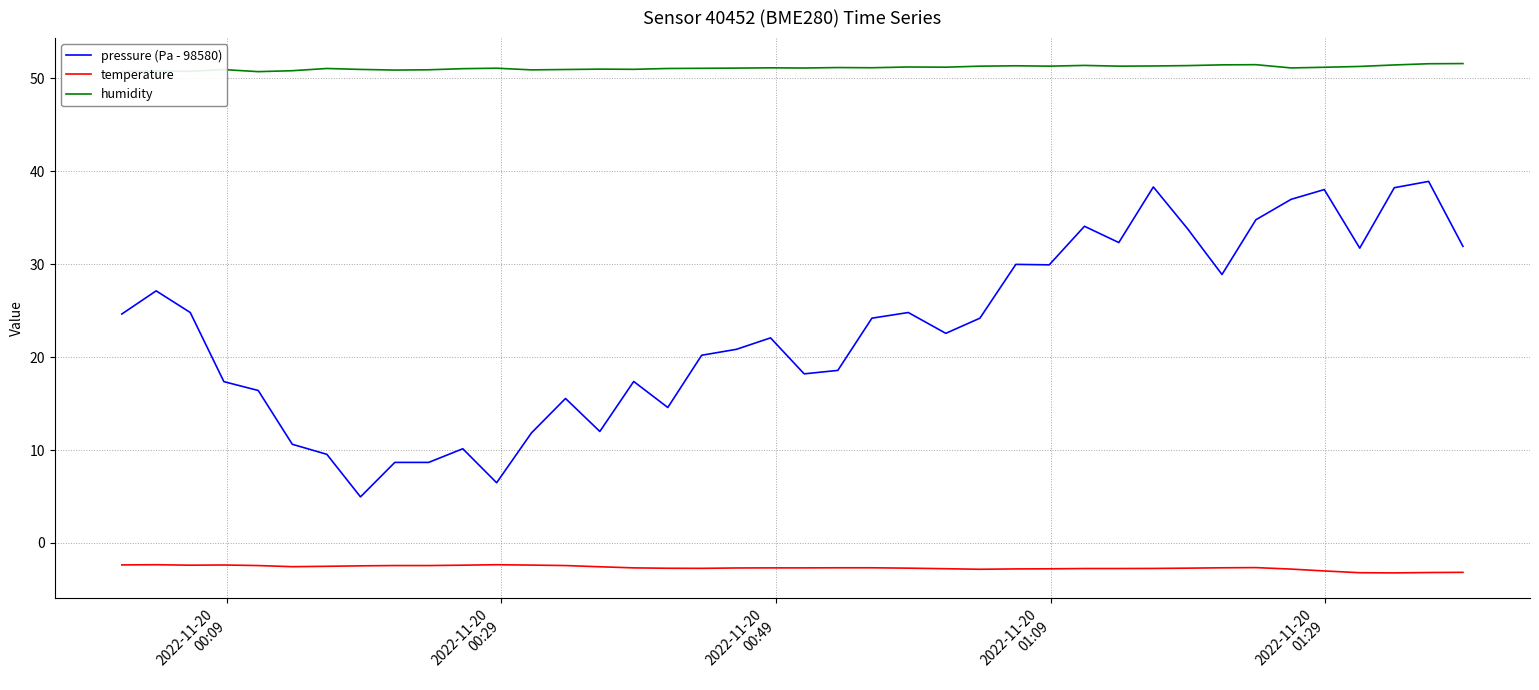

Which series has the largest total across all categories?

humidity